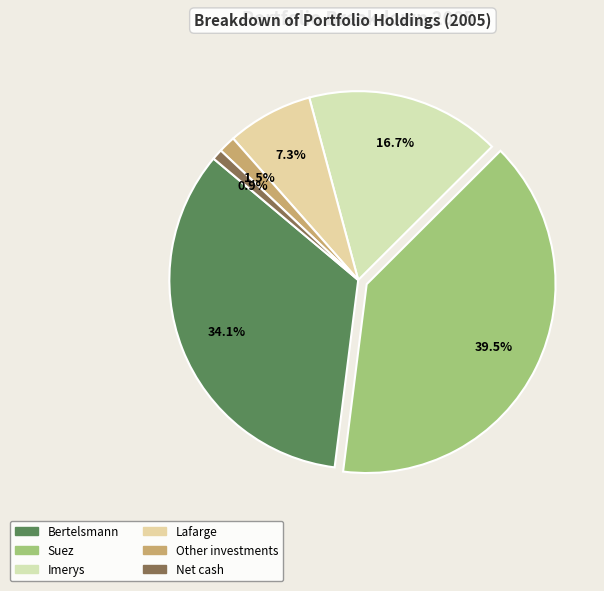

To the nearest percent, what is the average slice percentage?

17%